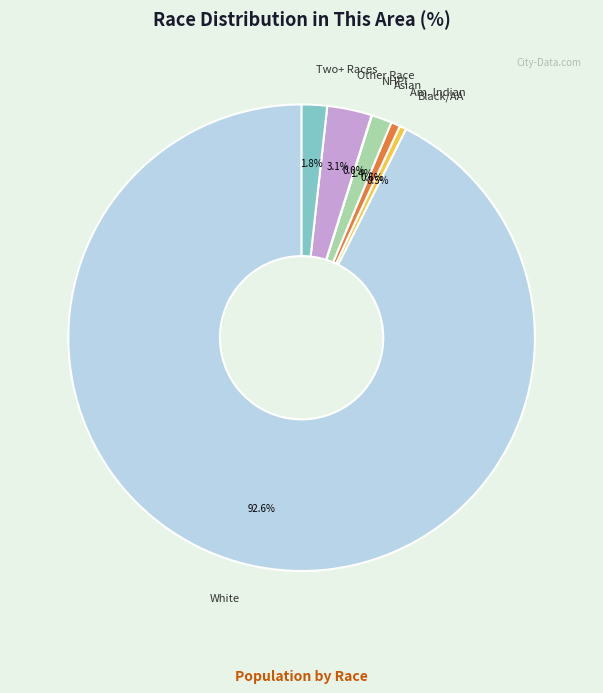

Is there any slice that represents more than half of the pie?

Yes